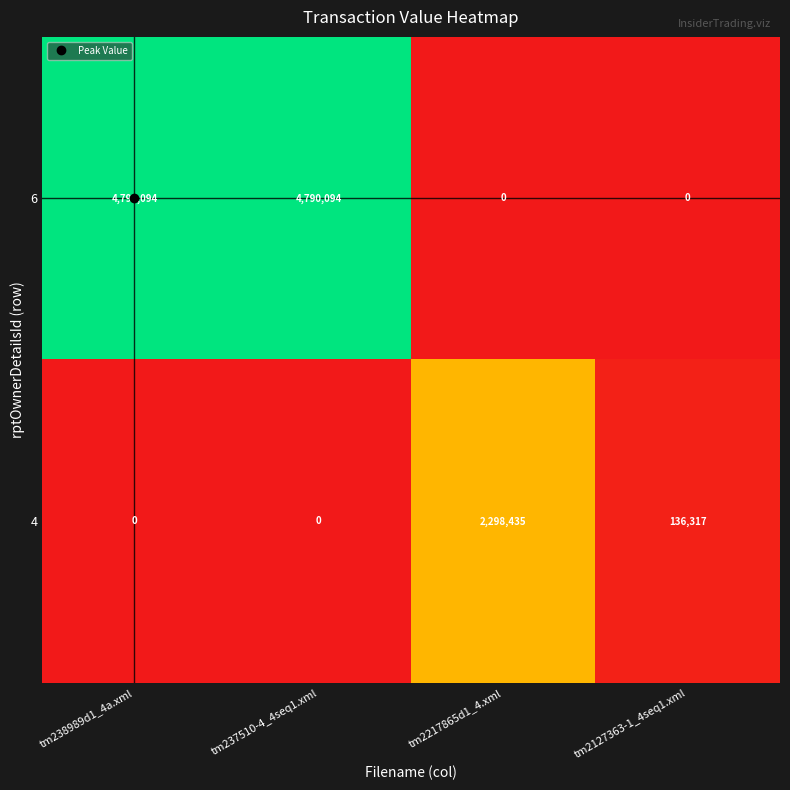

What is the difference between the 6 values at tm2127363-1_4seq1.xml and tm238989d1_4a.xml?

4790094